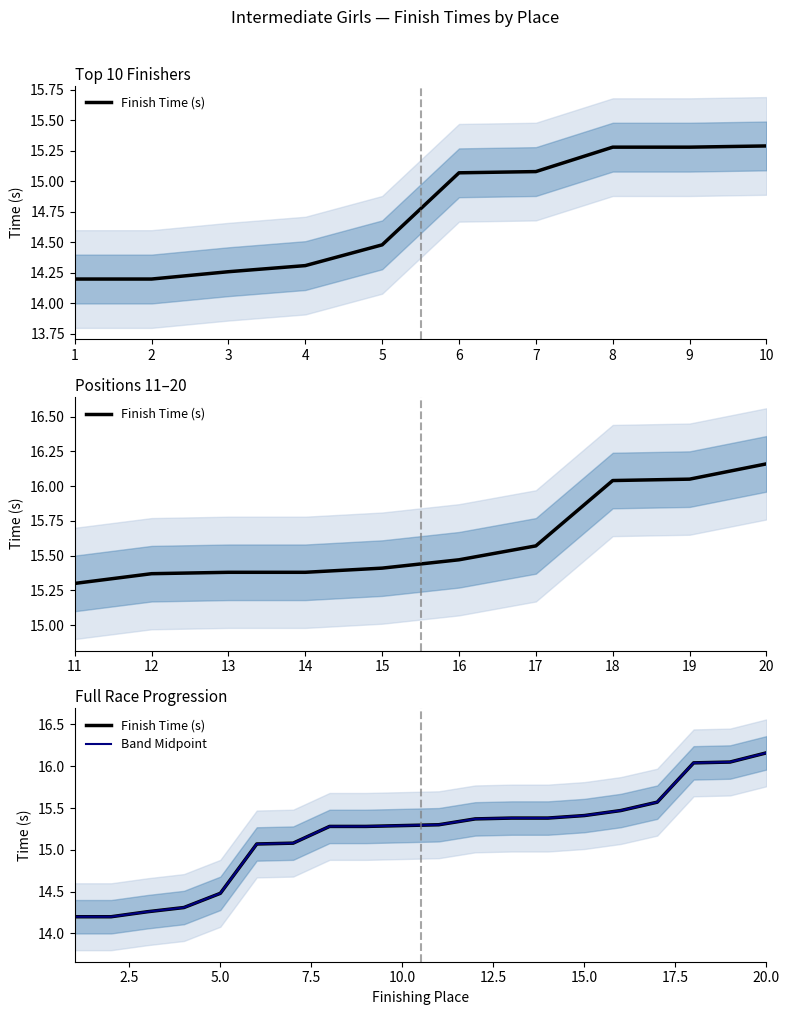

What is the total value across all series at 1?

28.4